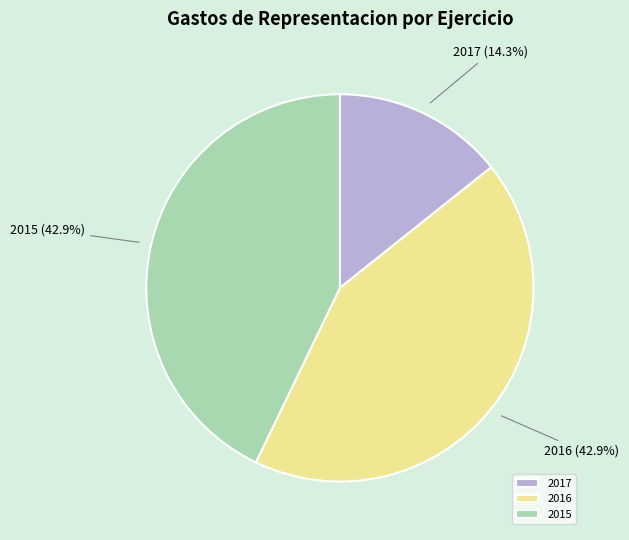

Combined, what portion of the pie is 2016 and 2017?

57.1%